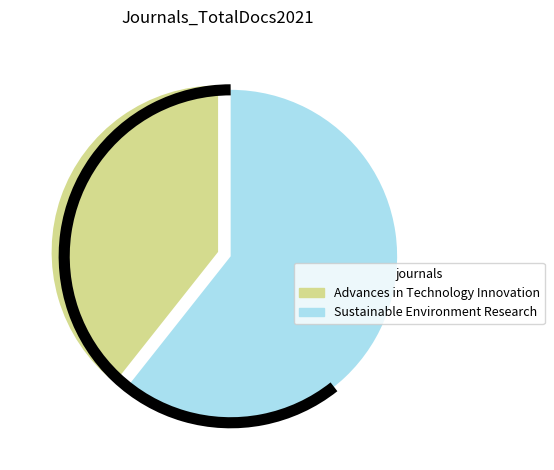

Is Sustainable Environment Research the majority of the pie?

Yes